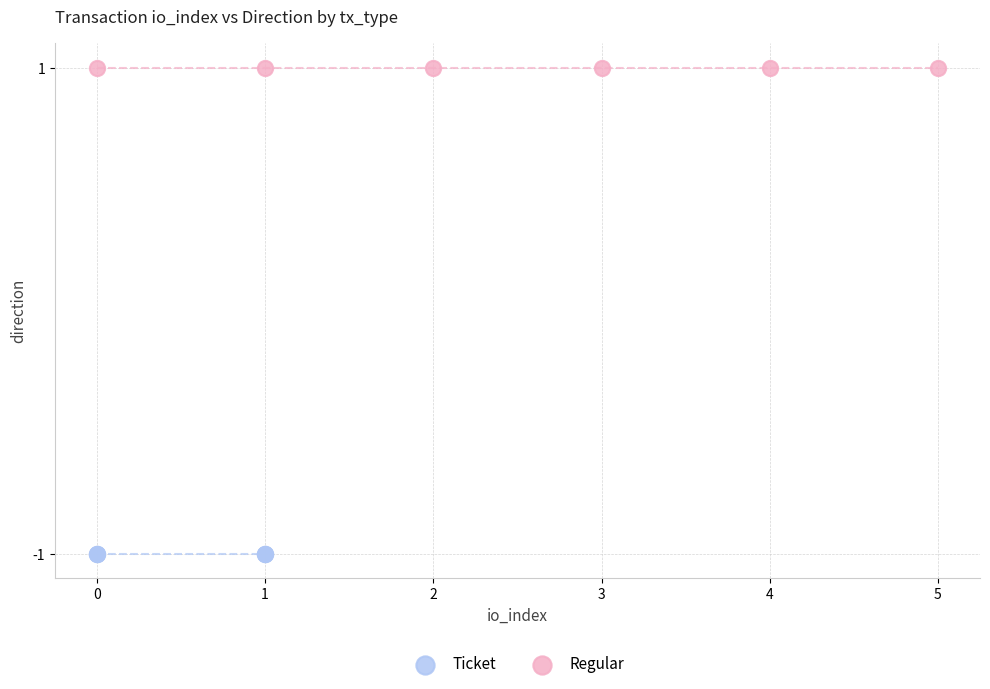

Which series contains the lowest Y value?

Ticket